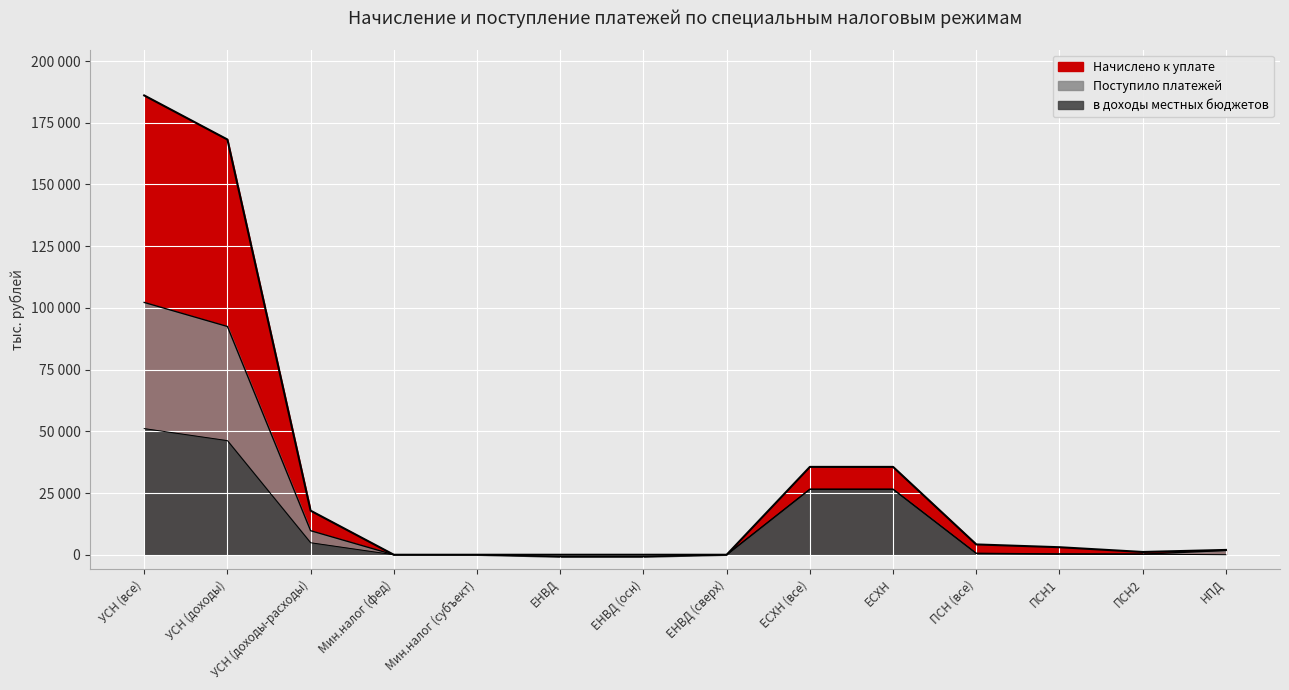

Rank the series by their average value, from lowest to highest.

в доходы местных бюджетов, Поступило платежей, Начислено к уплате